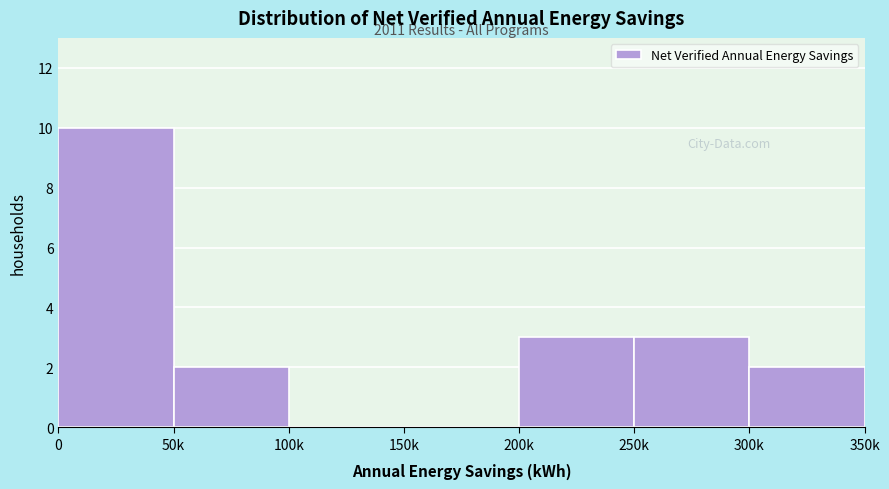

Reading left to right, what are all the values shown in this chart?

0=10	50k=2	100k=0	150k=0	200k=3	250k=3	300k=2